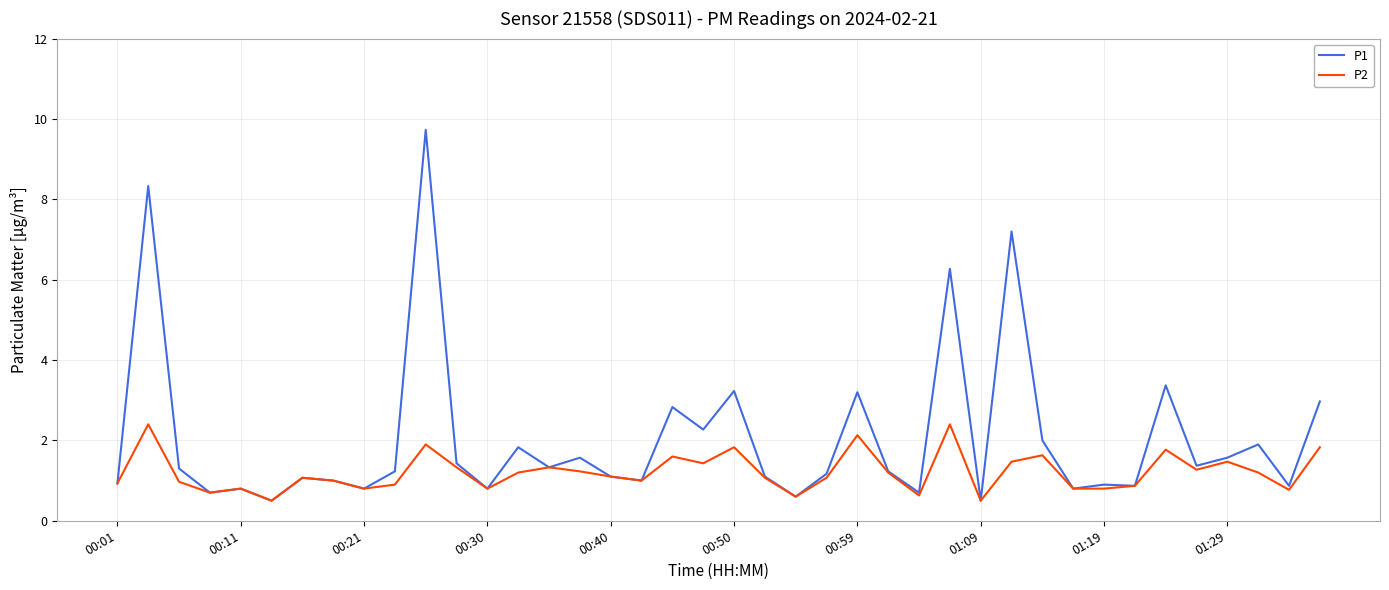

Which series has the widest spread of values?

P1